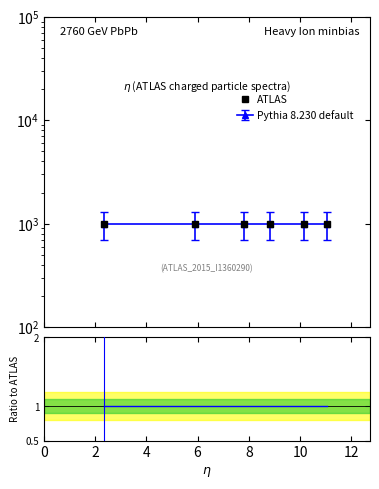

True or false: Ratio to ATLAS has more than 0 points higher than both neighbors.

False